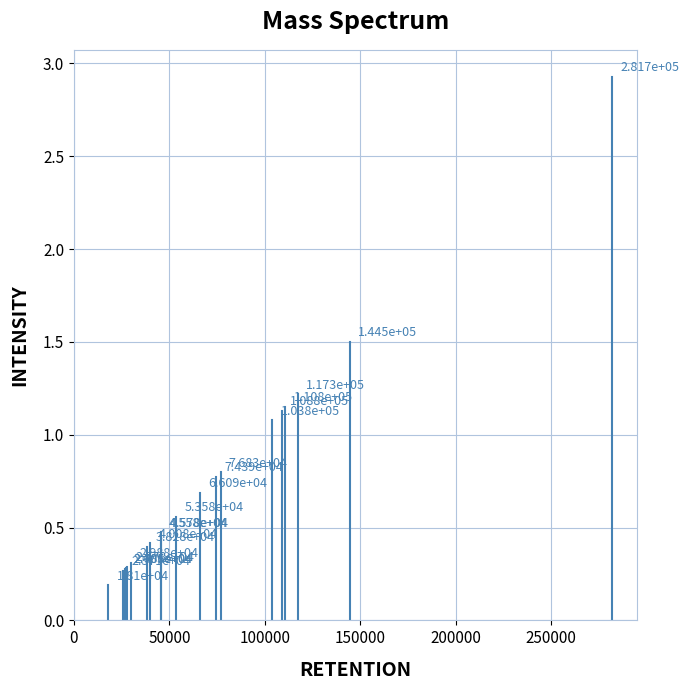

How many interior local valleys (lower than both neighbors) does the data have?

8